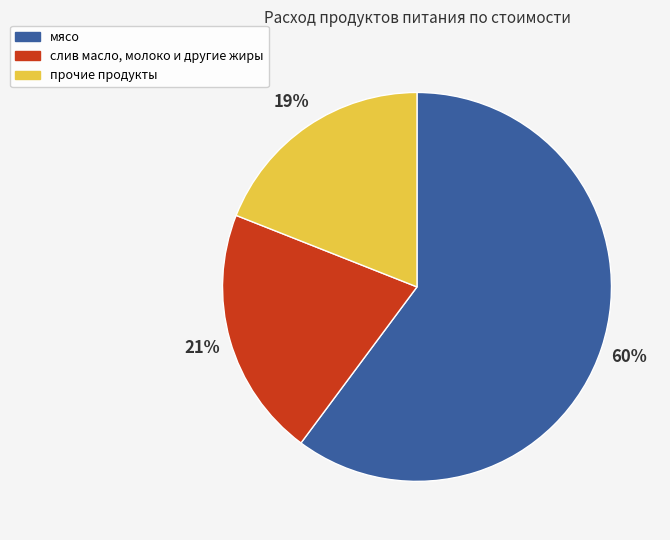

Does any single category account for the majority?

Yes